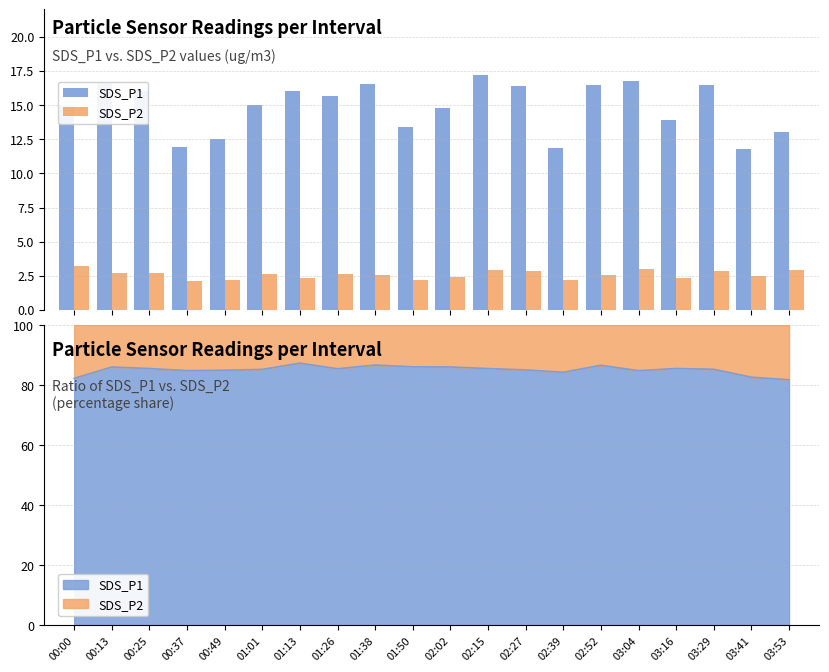

Which category has the highest value in the SDS_P1 series?

02:15